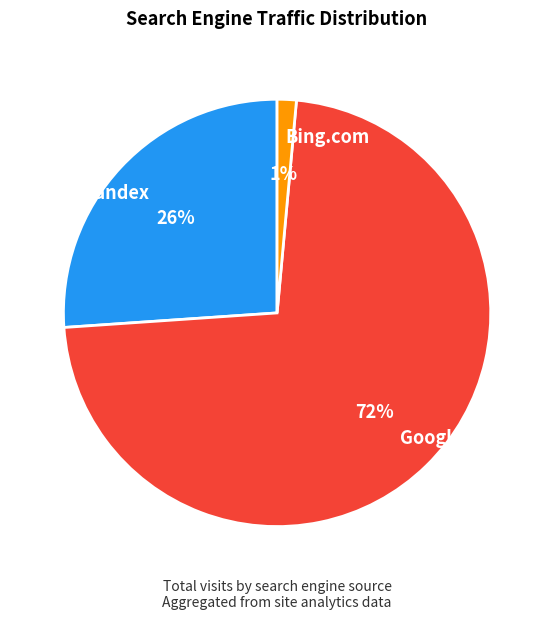

To the nearest percent, what percentage of the pie is Yandex?

26%